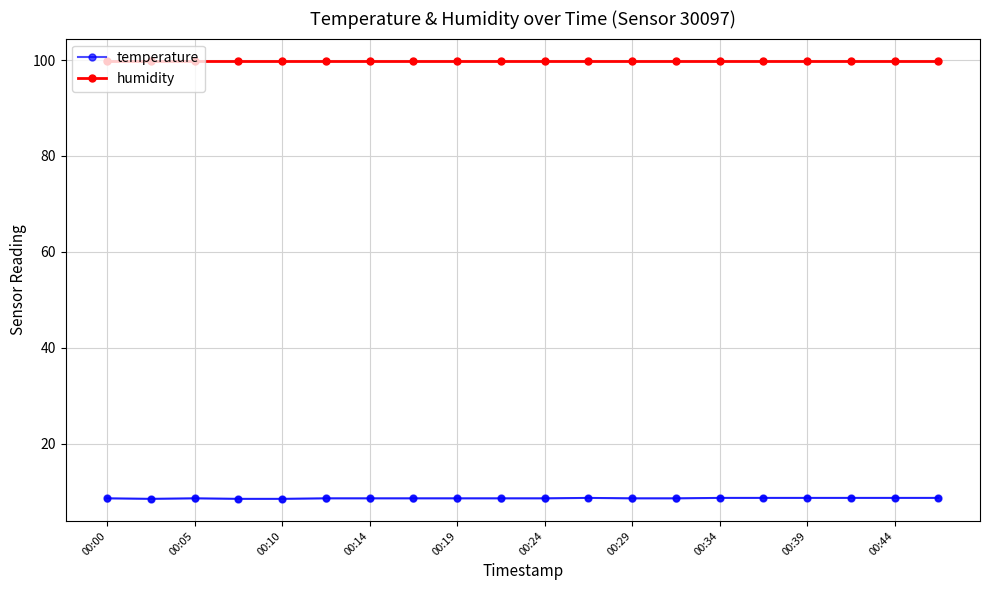

At how many categories does at least one series exceed 58?

20